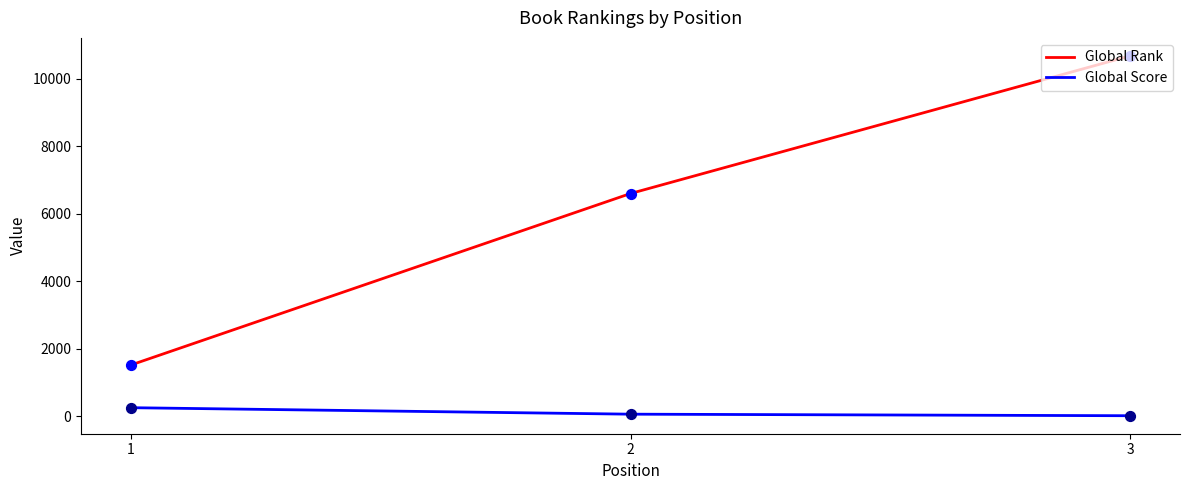

Is the value of Global Score at 1 greater than the value of Global Rank at 1?

No